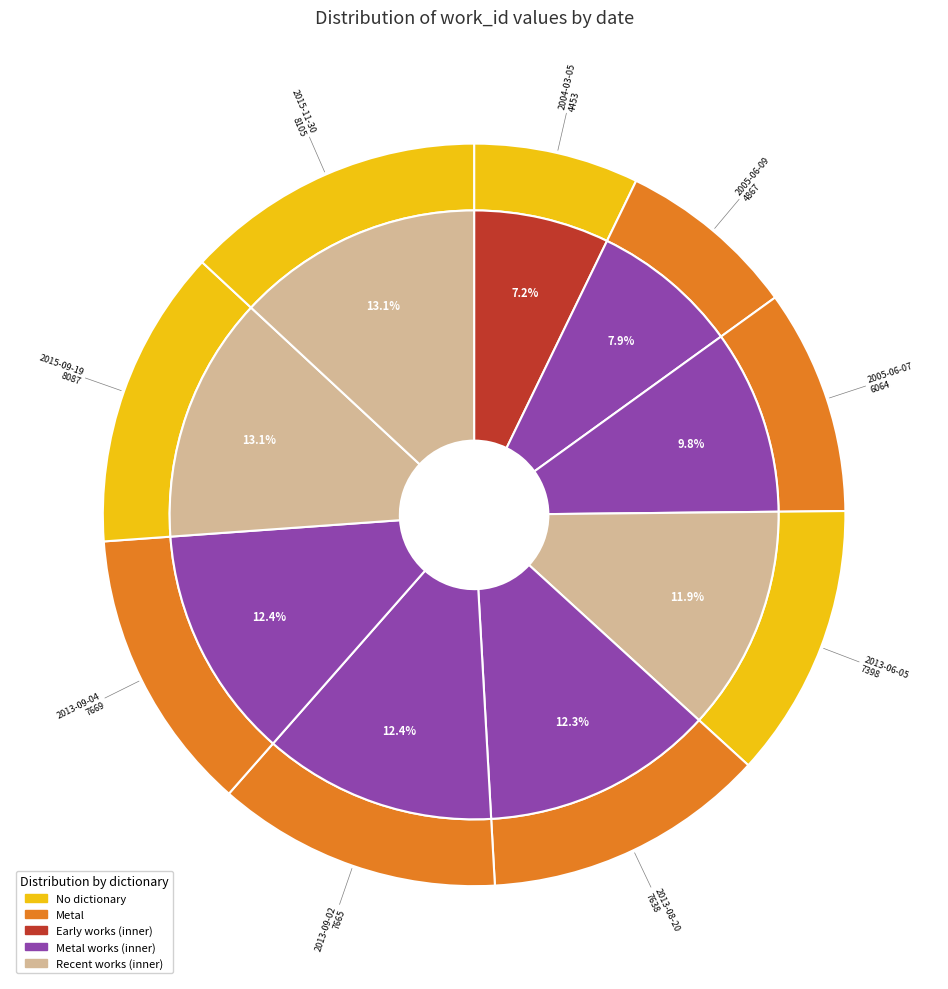

Rank the categories by value from highest to lowest.

2015-11-30, 2015-09-19, 2013-09-04, 2013-09-02, 2013-08-20, 2013-06-05, 2005-06-07, 2005-06-09, 2004-03-05